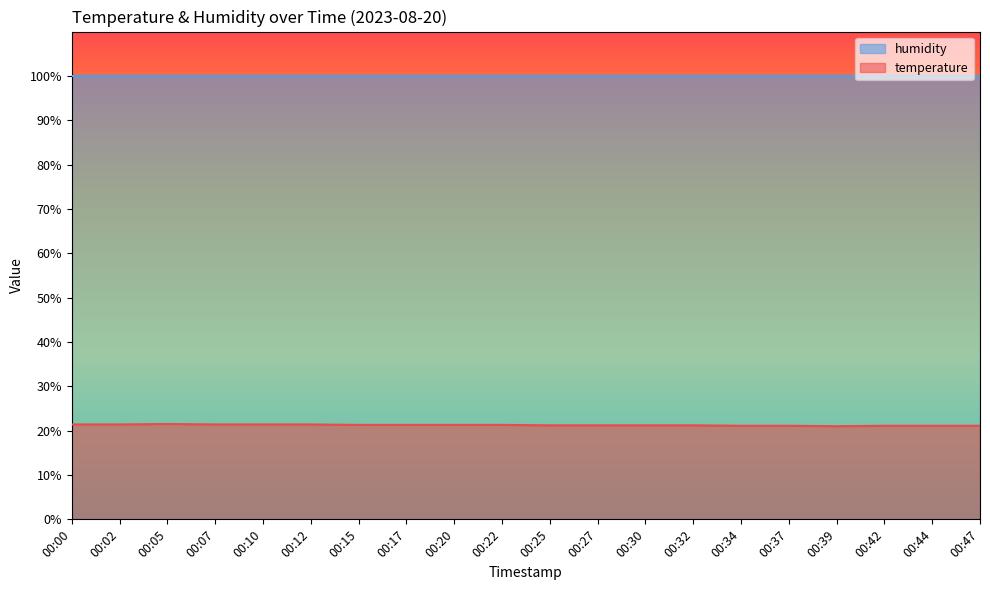

Read the value at 00:00.

21.4